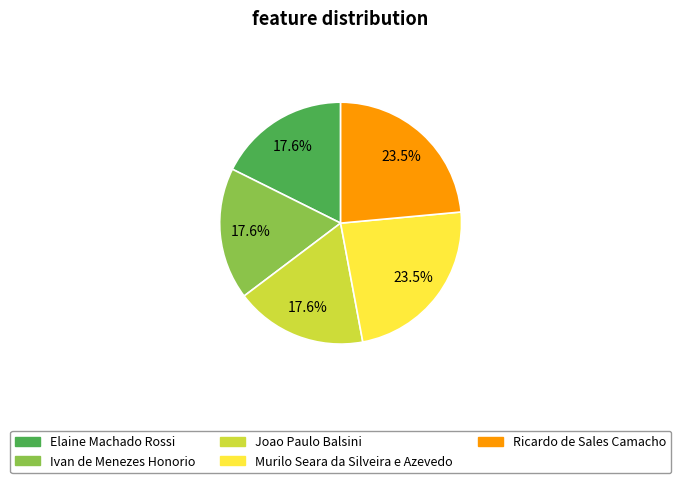

How many segments does this pie chart have?

5